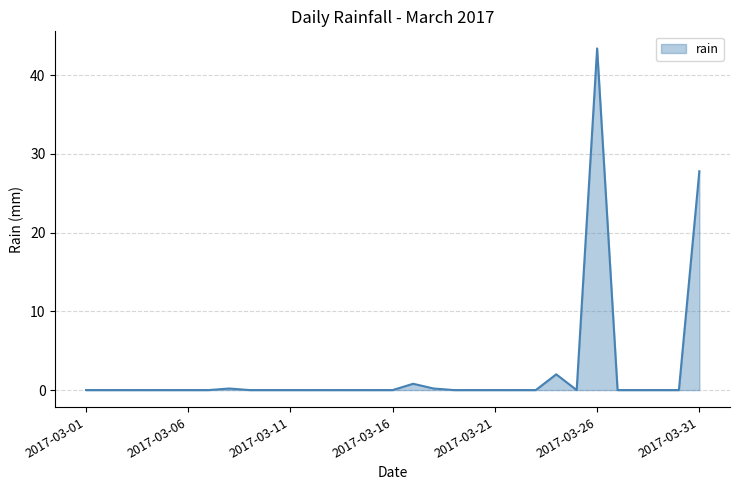

What is the greatest value displayed?

43.4